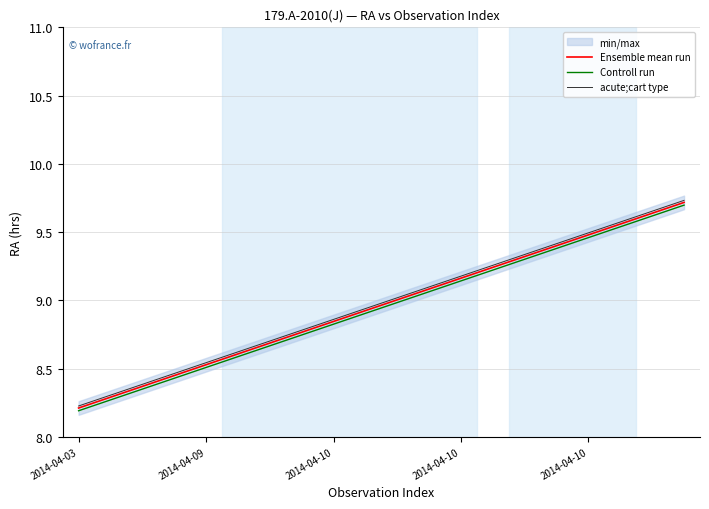

The Ensemble mean run series shows 3.0 at 19. True or false?

False